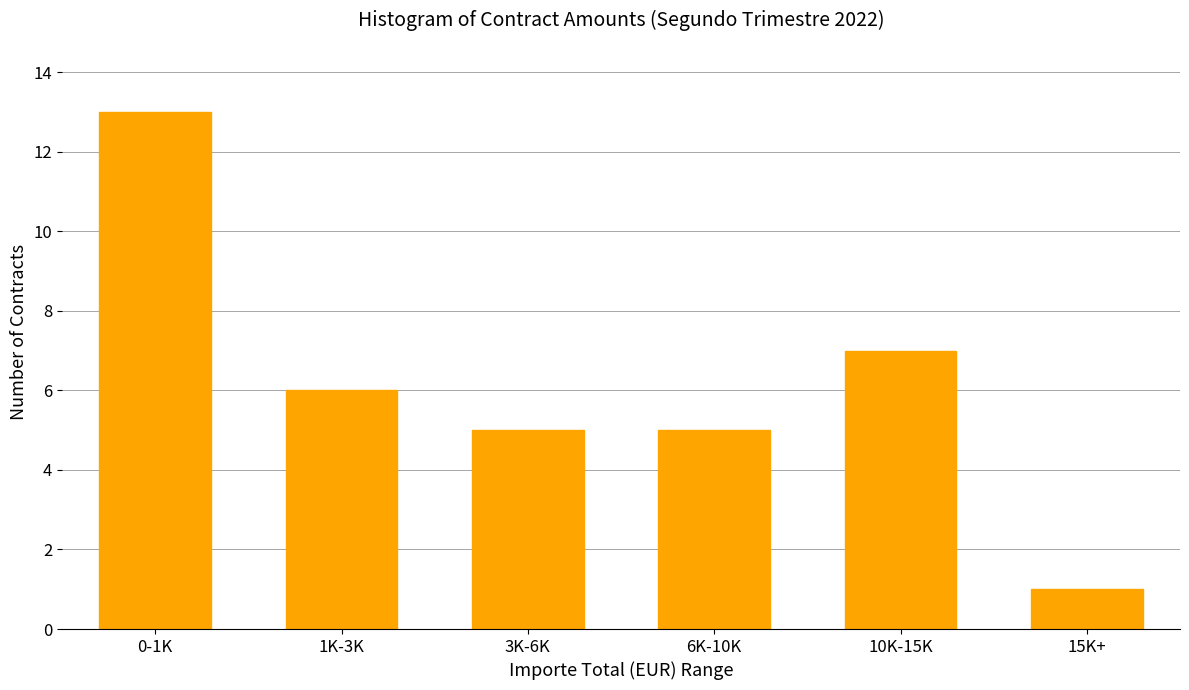

Reading left to right, transcribe all the data shown in this chart.

0-1K=13	1K-3K=6	3K-6K=5	6K-10K=5	10K-15K=7	15K+=1